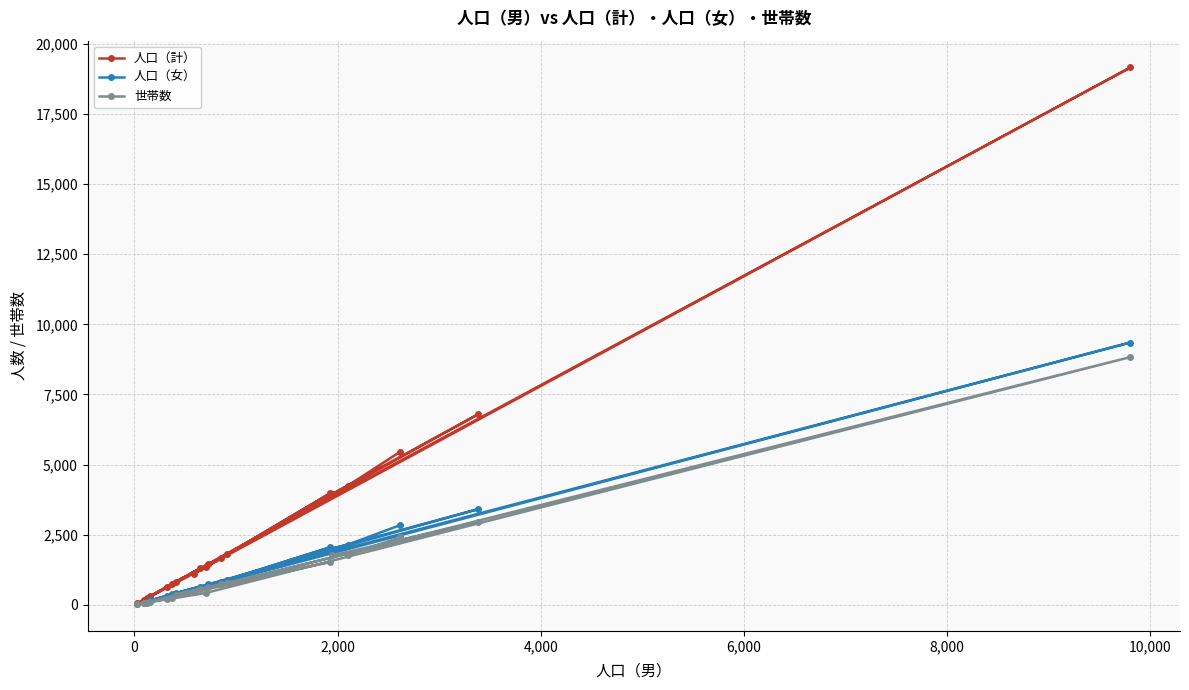

What is the highest value of the 人口（女） series?

9353